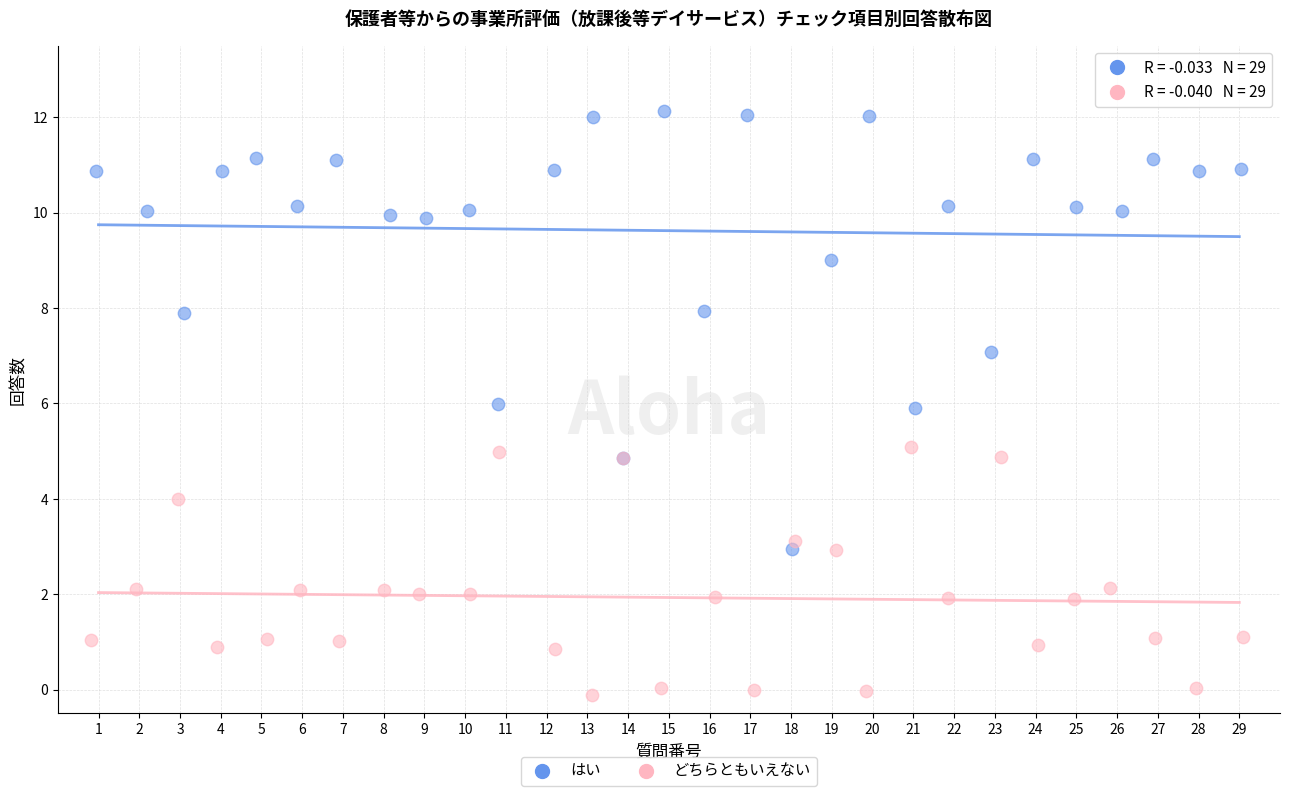

Which series reaches the maximum Y coordinate?

はい